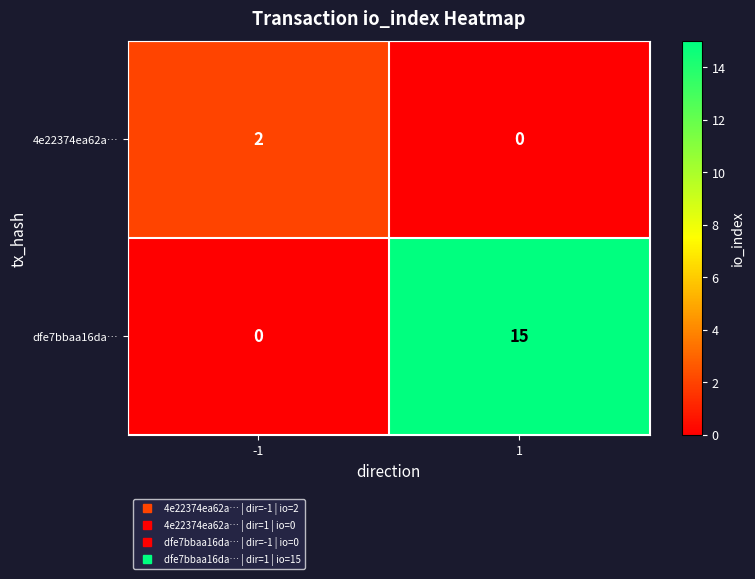

Which series has the largest range (max minus min)?

dfe7bbaa16da…